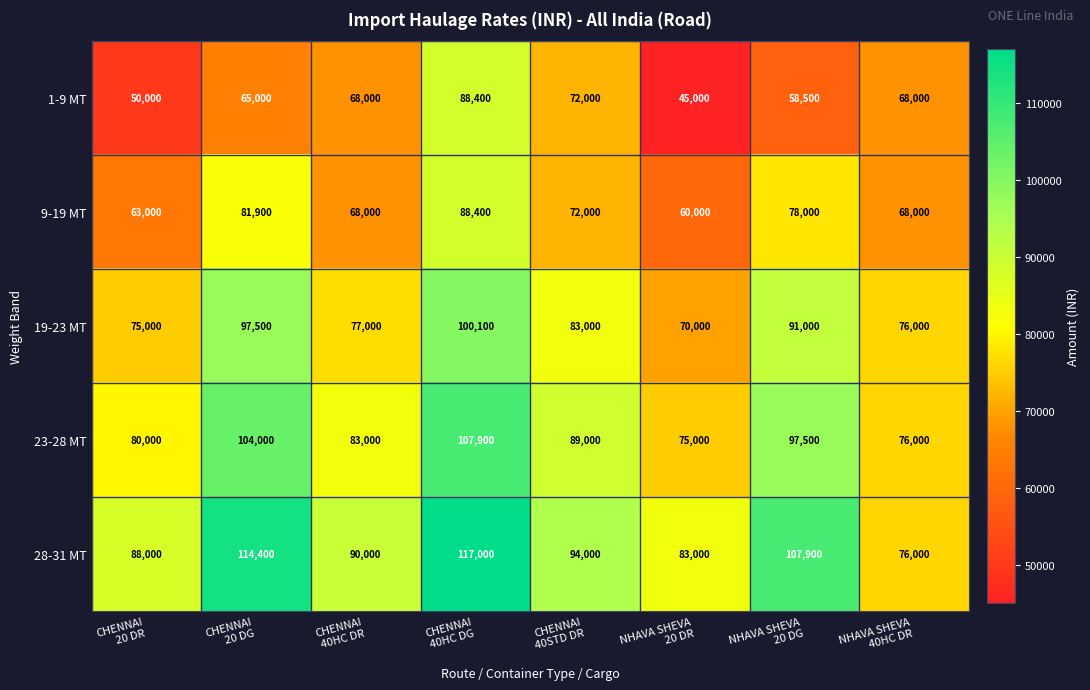

At which category does the chart reach its minimum across all series?

NHAVA SHEVA
20 DR